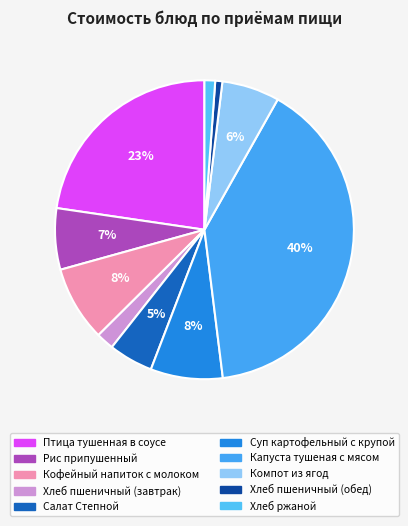

Which slice is the largest?

Капуста тушеная с мясом